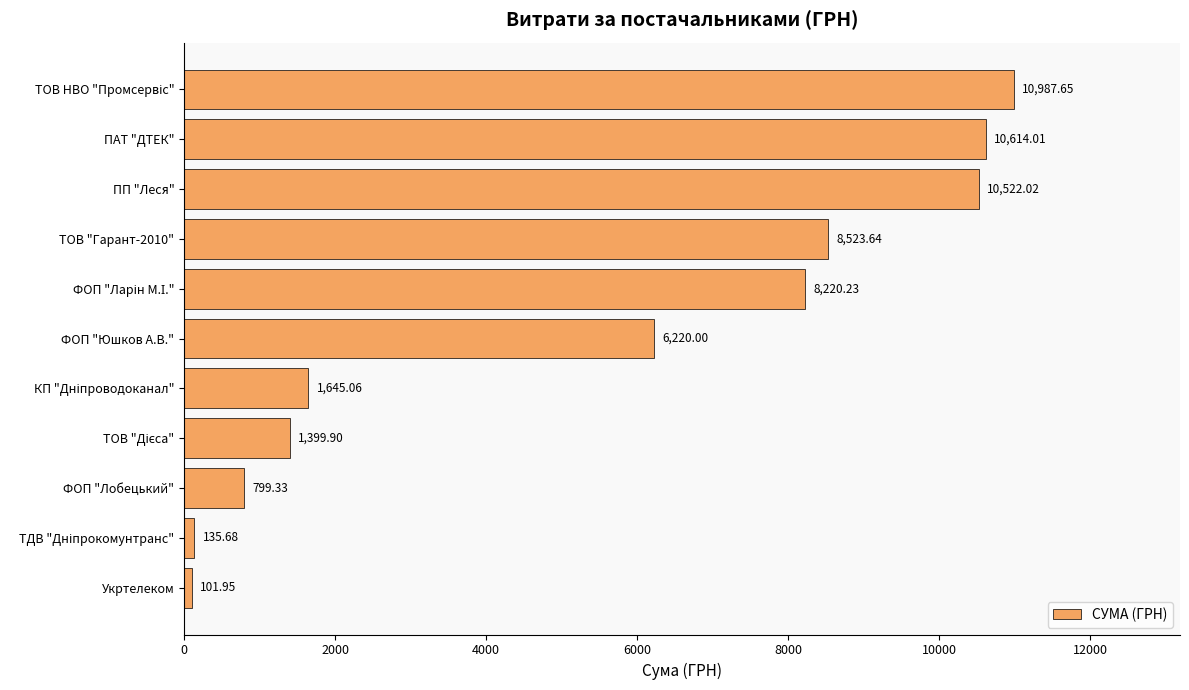

What is the average value?

5379.0